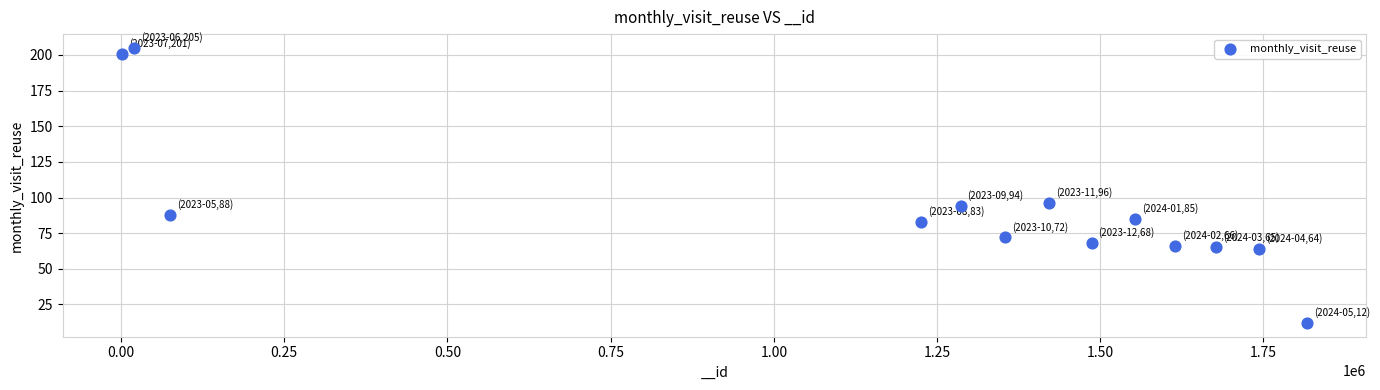

What is the range of Y values (max minus min)?

193